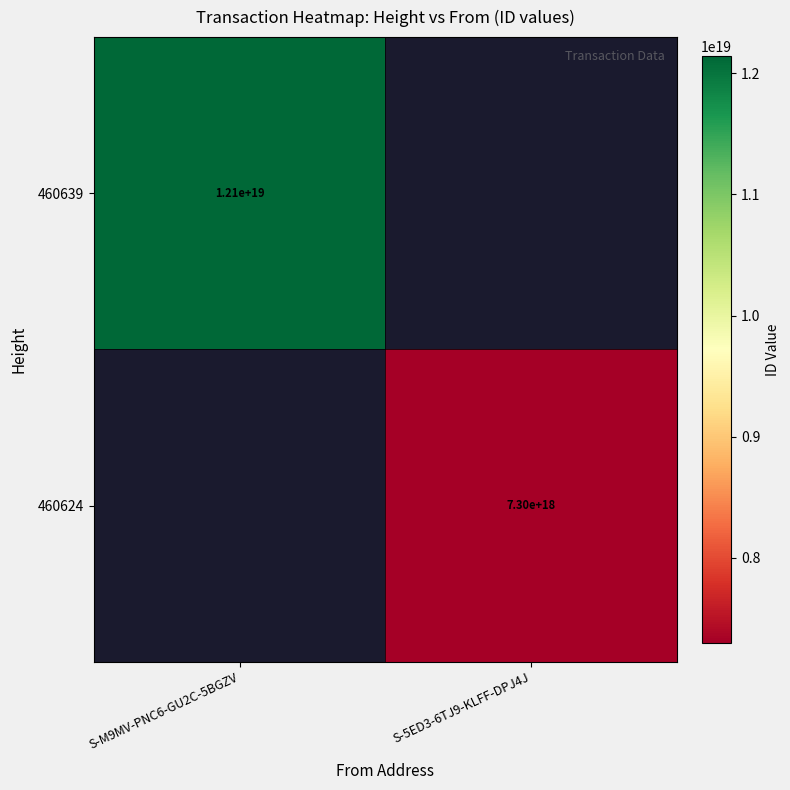

Count the number of data series in this chart.

2